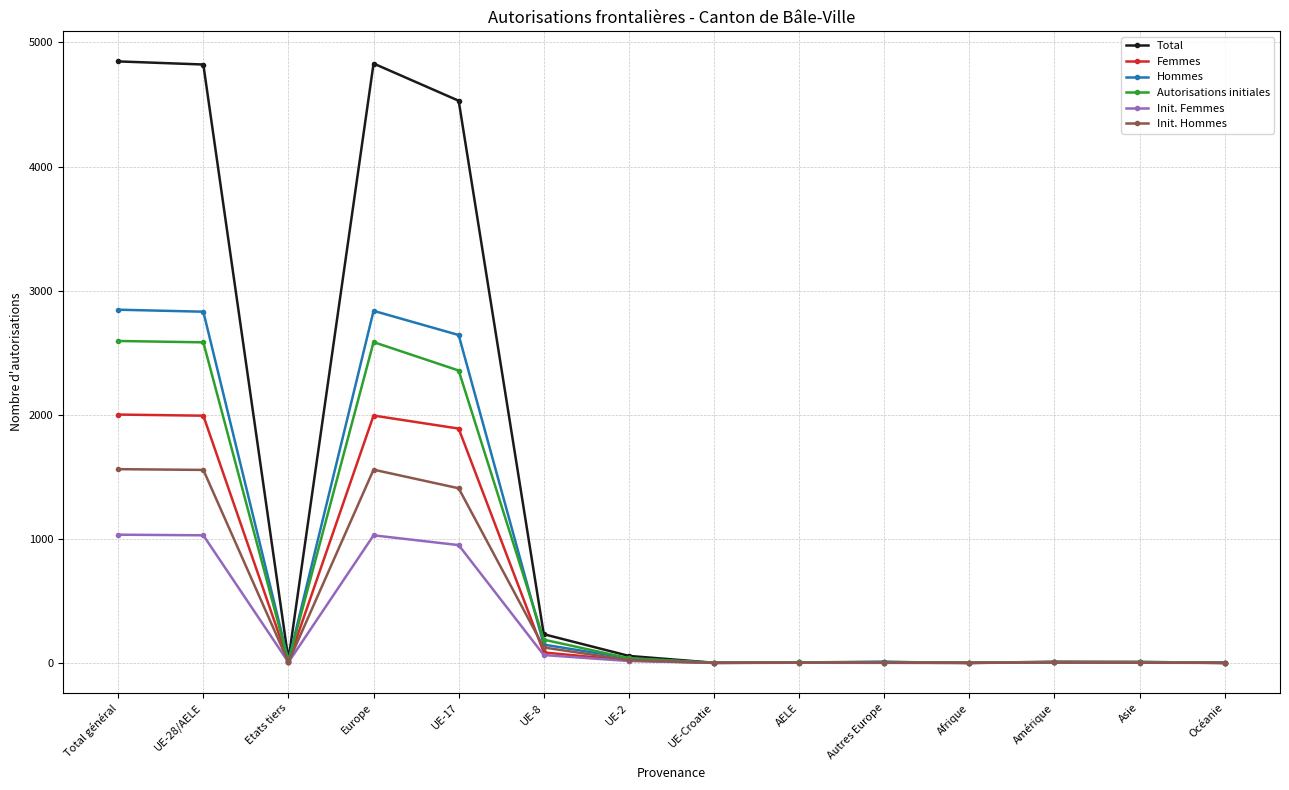

Rank the series by their maximum value, from lowest to highest.

Init. Femmes, Init. Hommes, Femmes, Autorisations initiales, Hommes, Total